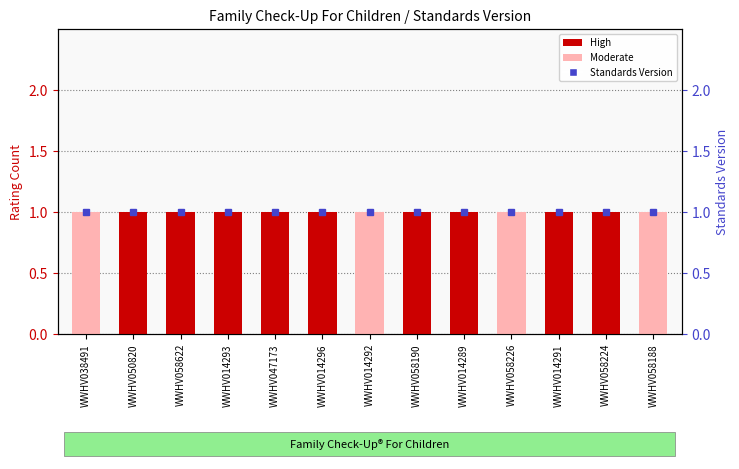

Reading left to right, transcribe all the data shown in this chart.

Moderate: 1	0	0	0	0	0	1	0	0	1	0	0	1
High: 0	1	1	1	1	1	0	1	1	0	1	1	0
Standards Version: 1	1	1	1	1	1	1	1	1	1	1	1	1